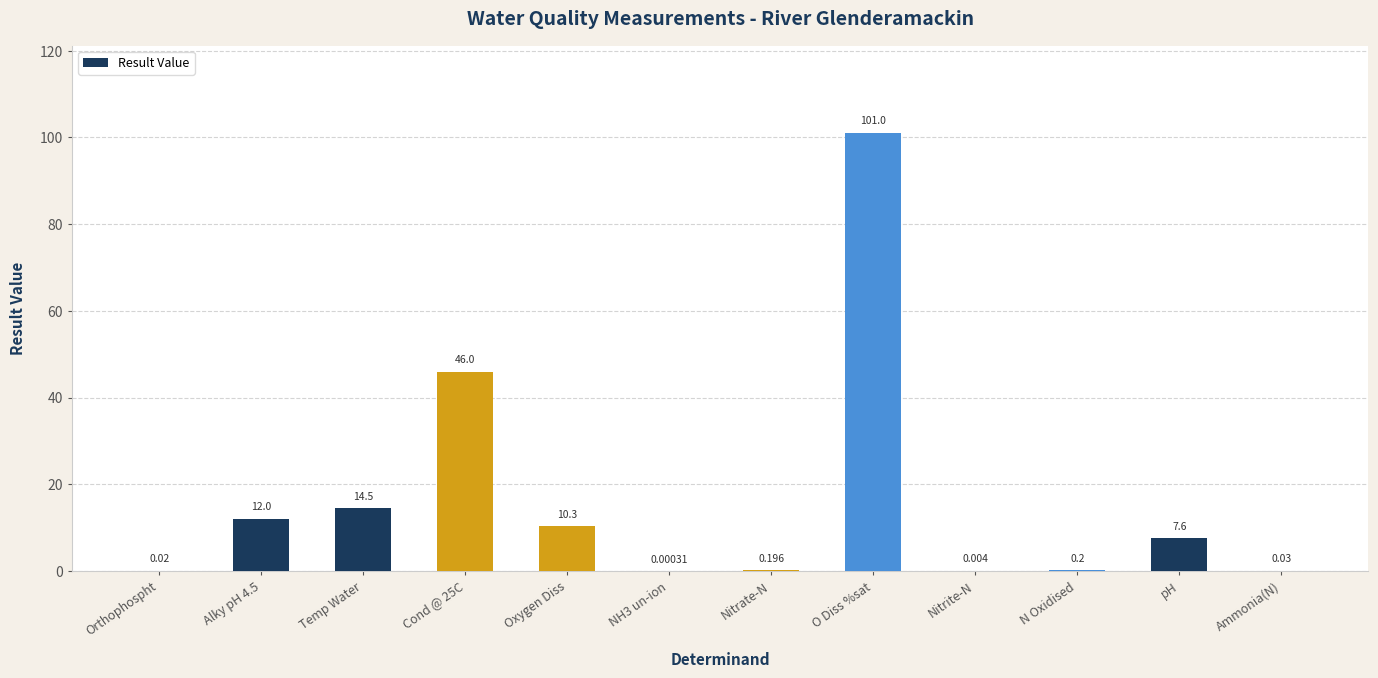

At which category does the chart reach its peak across all series?

O Diss %sat